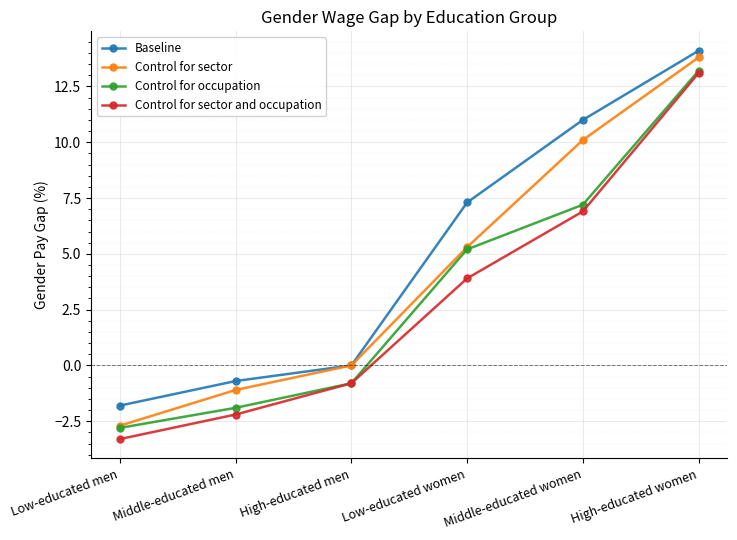

Rank the series by their average value, from lowest to highest.

Control for sector and occupation, Control for occupation, Control for sector, Baseline